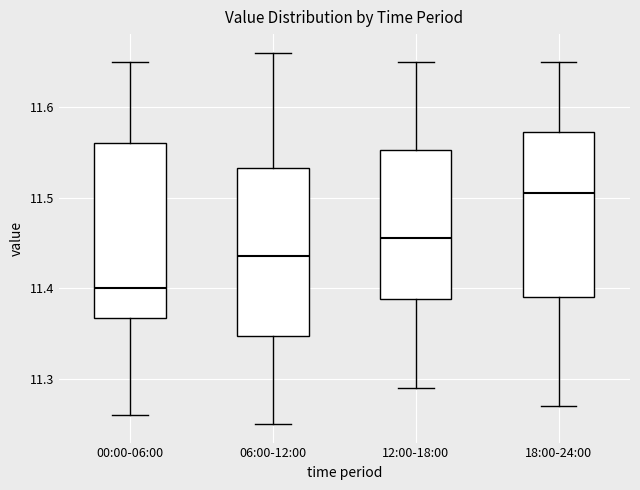

Which box's median line is the highest?

18:00-24:00